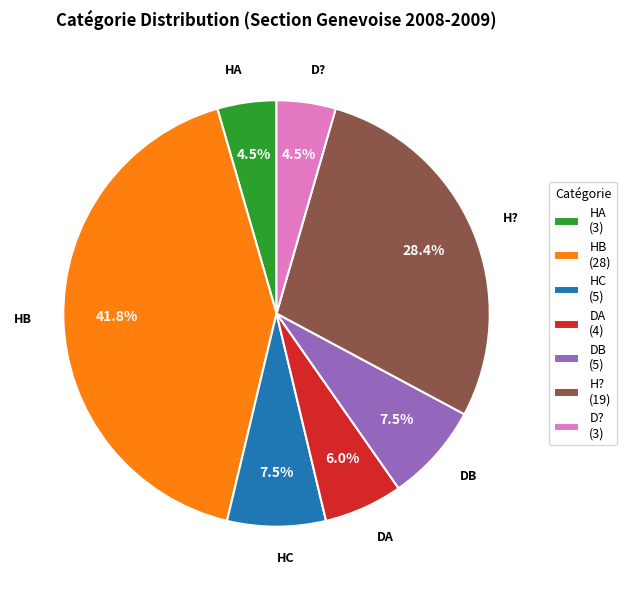

Is it true that H? is 15% of the pie?

False